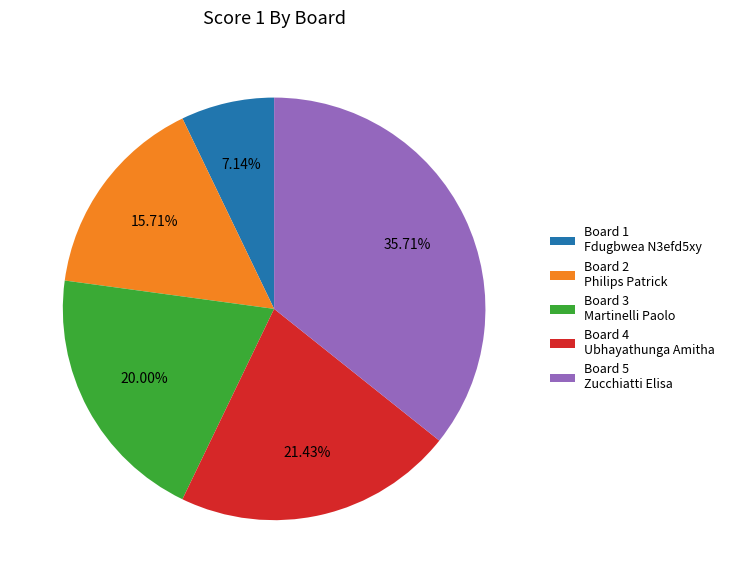

Approximately how many times larger is the value at Board 4 Ubhayathunga Amitha compared to Board 3 Martinelli Paolo?

1.1